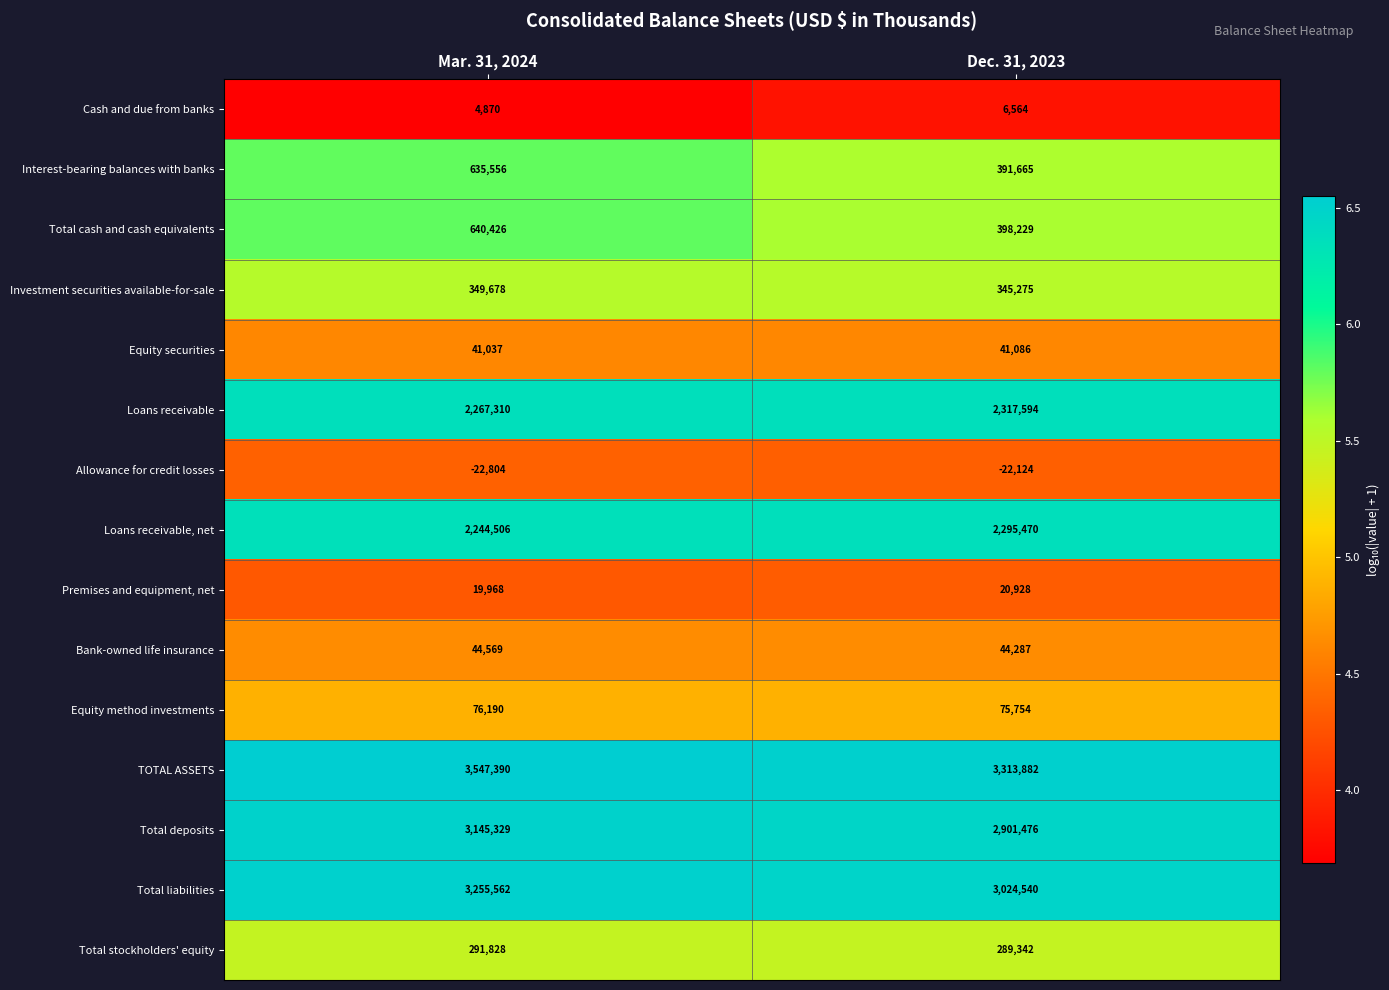

What is the difference between the highest and lowest values at Dec. 31, 2023?

3336006